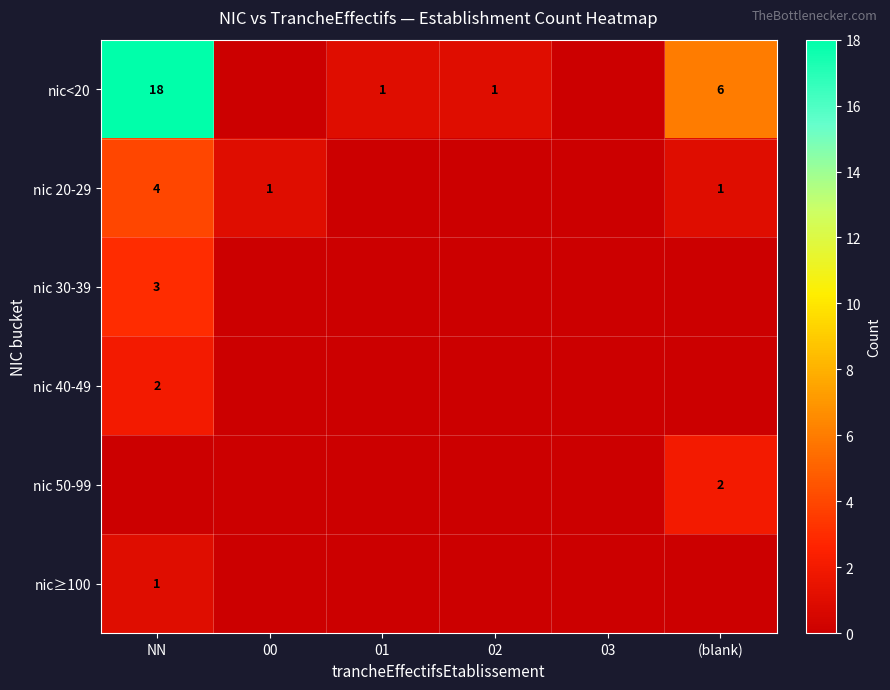

What is the sum of the nic<20 values at NN and 01?

19